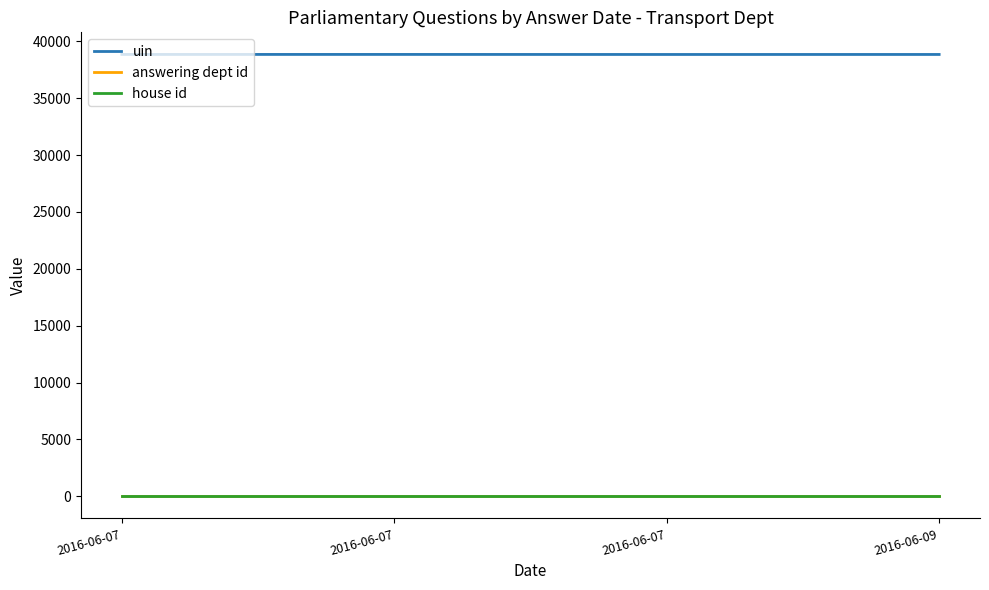

What is the value of the house id point at the 1st from the left?

1